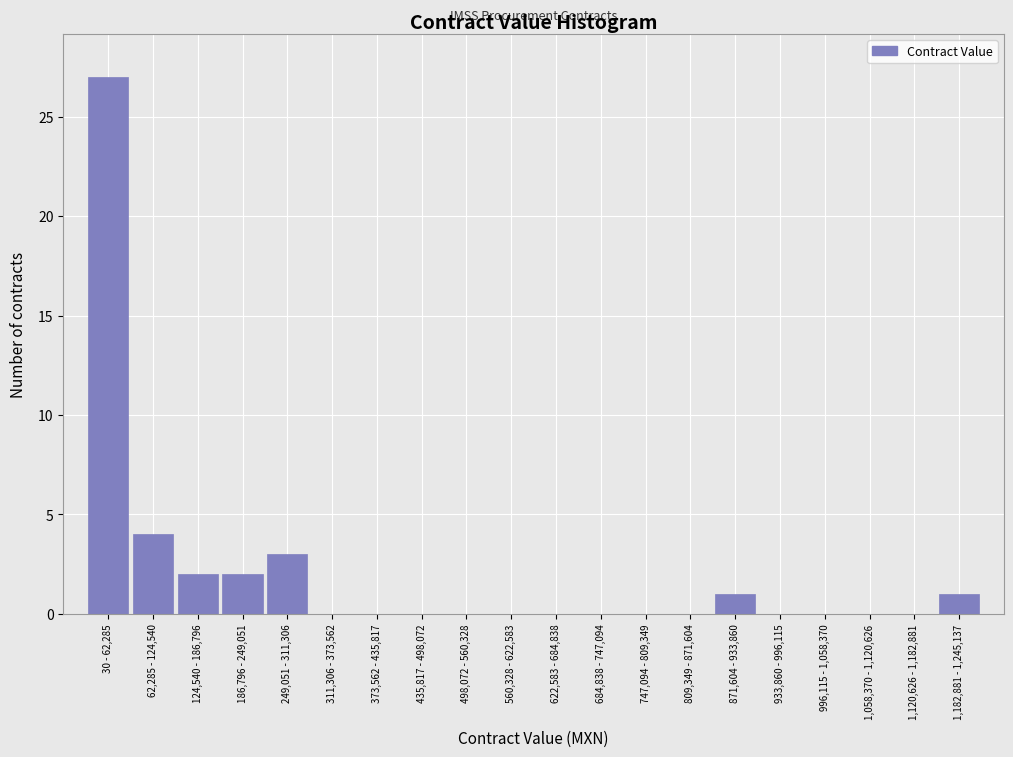

Reading left to right, extract all data points from this chart.

30 - 62,285=27	62,285 - 124,540=4	124,540 - 186,796=2	186,796 - 249,051=2	249,051 - 311,306=3	311,306 - 373,562=0	373,562 - 435,817=0	435,817 - 498,072=0	498,072 - 560,328=0	560,328 - 622,583=0	622,583 - 684,838=0	684,838 - 747,094=0	747,094 - 809,349=0	809,349 - 871,604=0	871,604 - 933,860=1	933,860 - 996,115=0	996,115 - 1,058,370=0	1,058,370 - 1,120,626=0	1,120,626 - 1,182,881=0	1,182,881 - 1,245,137=1